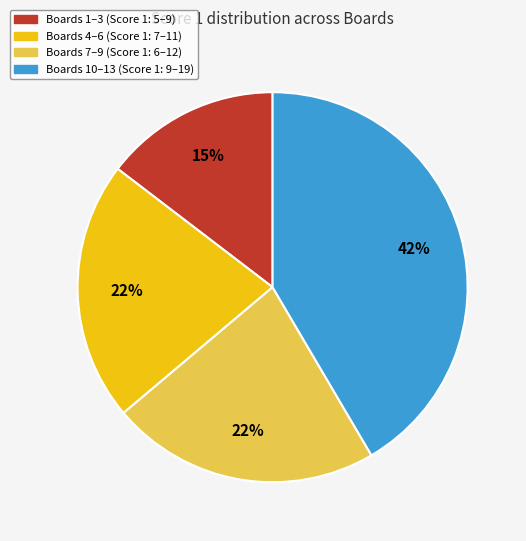

To the nearest percent, what is the average slice percentage?

25%